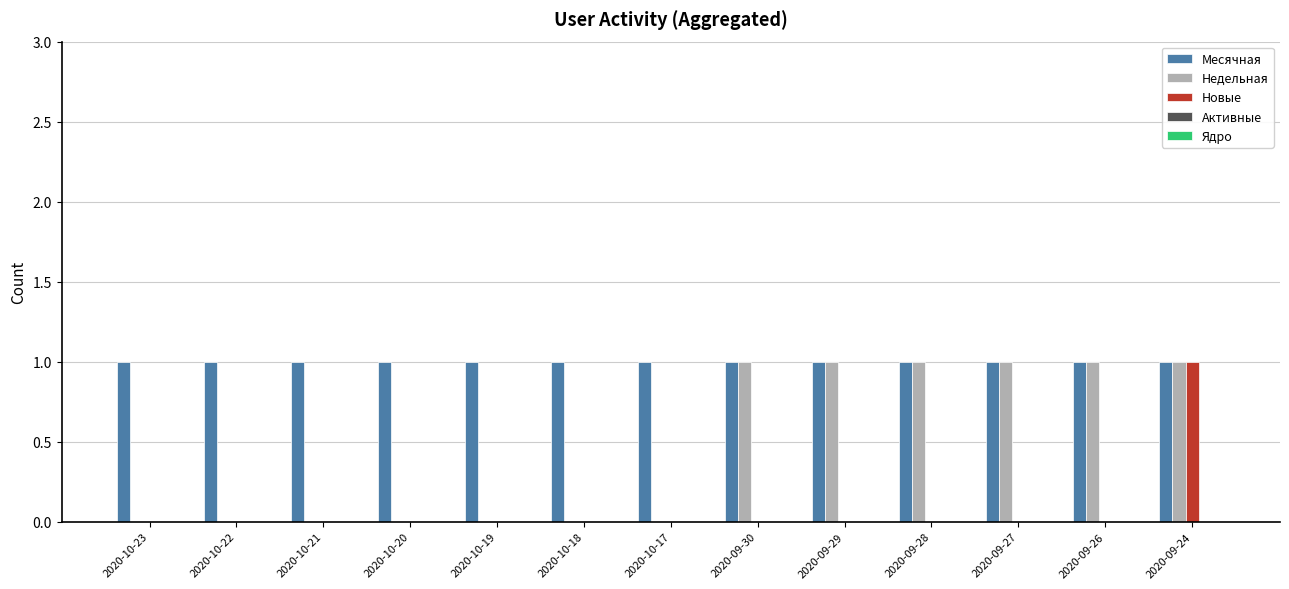

Which series has the largest total across all categories?

Месячная